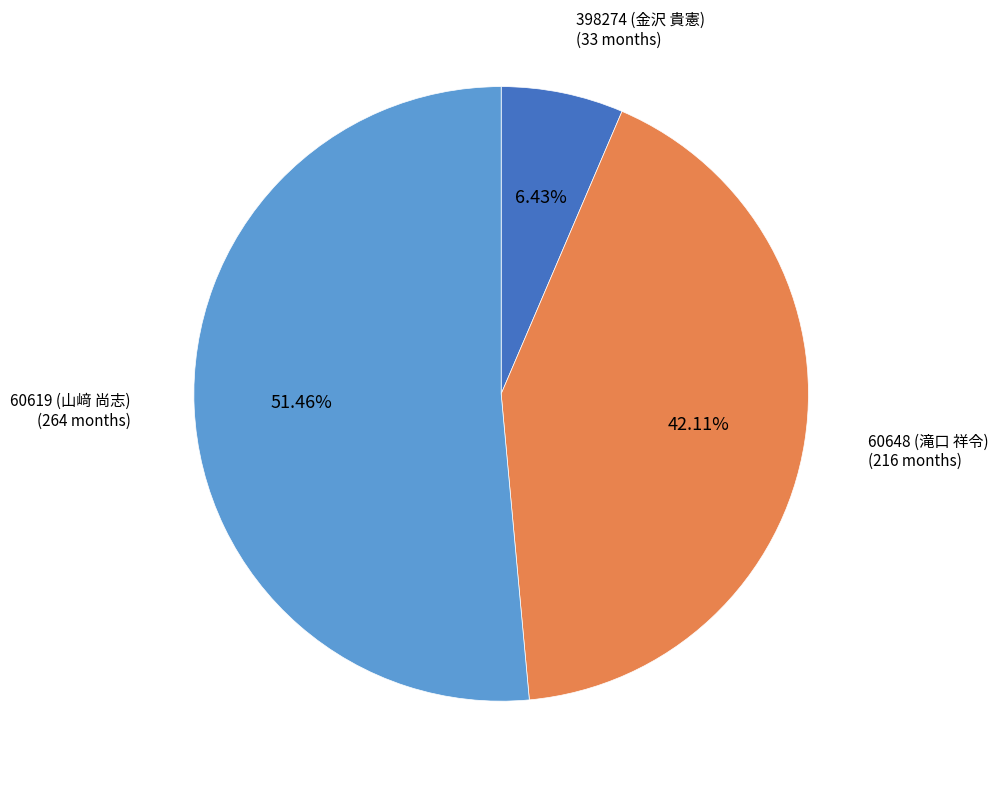

Count the number of slices in the pie.

3